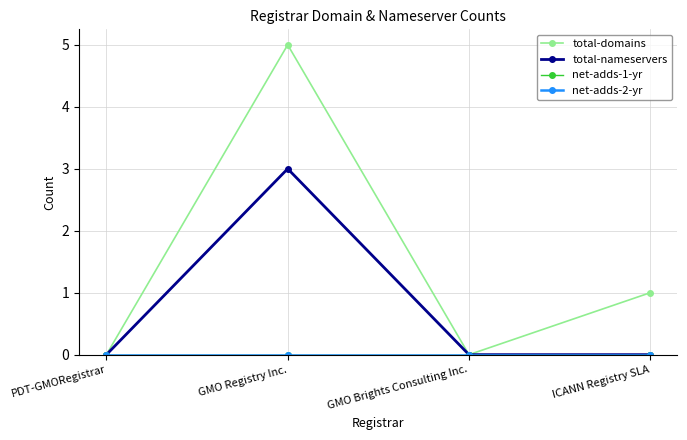

What is the difference between the maximum and minimum values in the total-domains series?

5